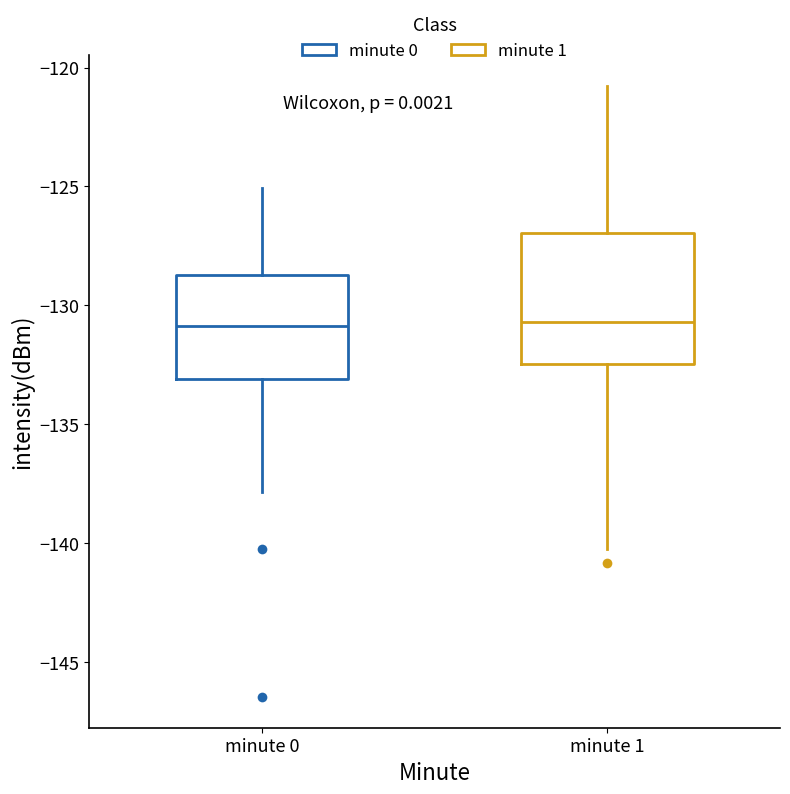

Where does the lower whisker of the box for minute 0 end on the y-axis? The values are not printed on the chart, so give them approximately, as read against the axis.

-138.0